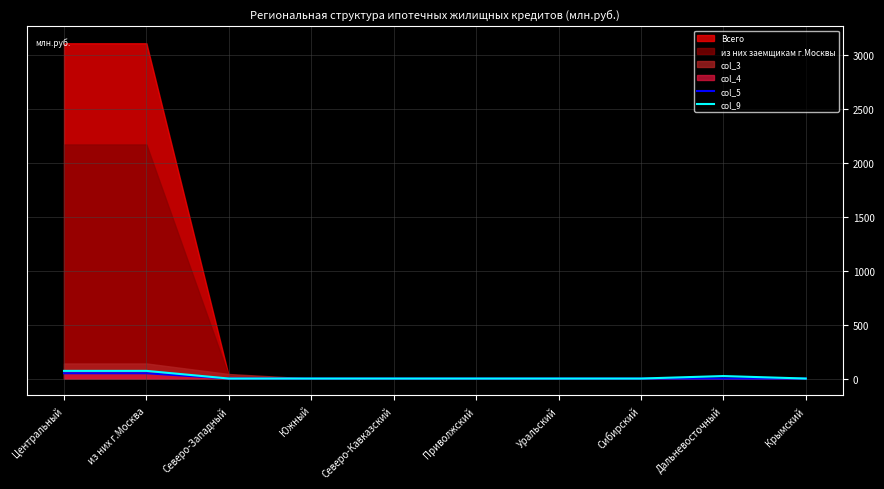

Between Сибирский and Крымский, which is larger?

Сибирский